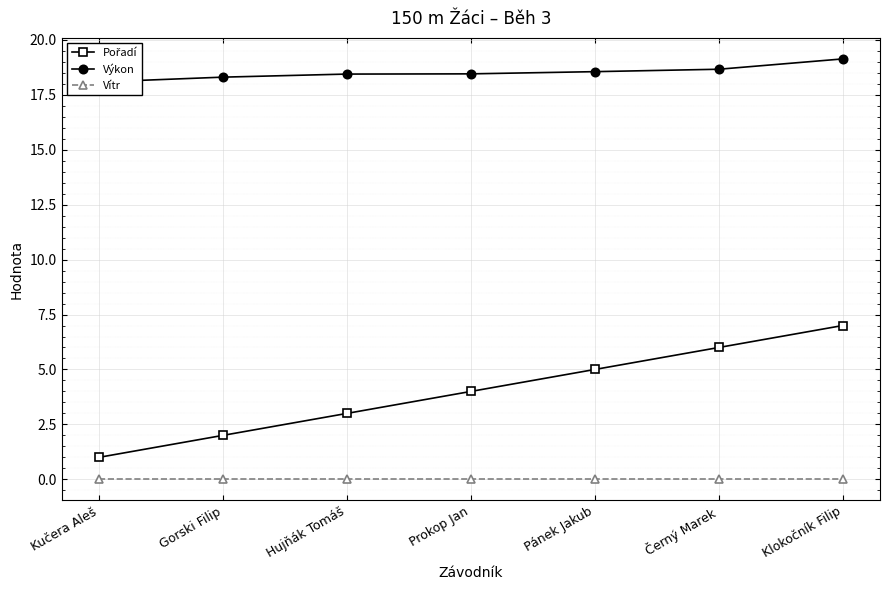

Between Černý Marek and Hujňák Tomáš, which is larger?

Černý Marek